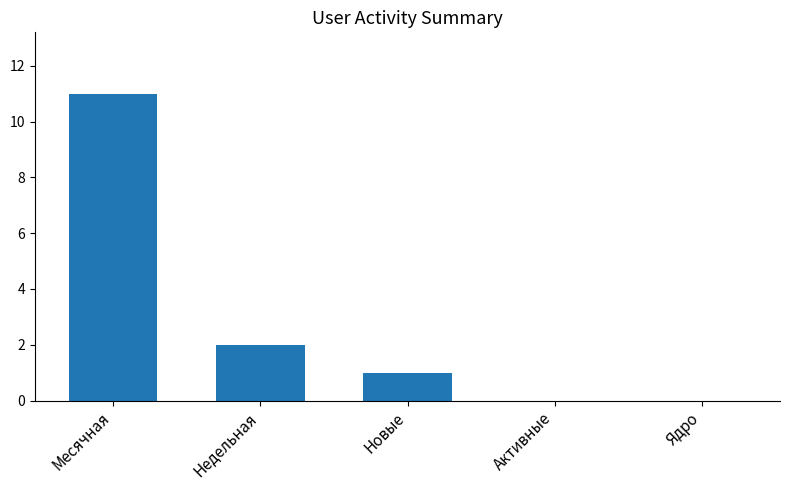

Are the bars horizontal?

No